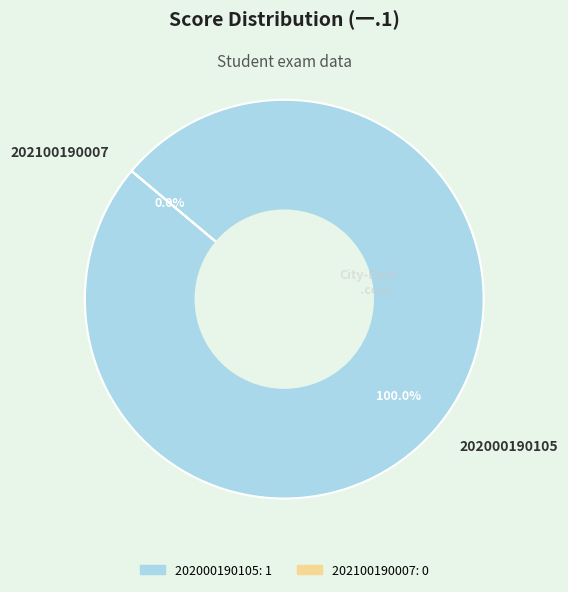

Is 202000190105 the majority of the pie?

Yes